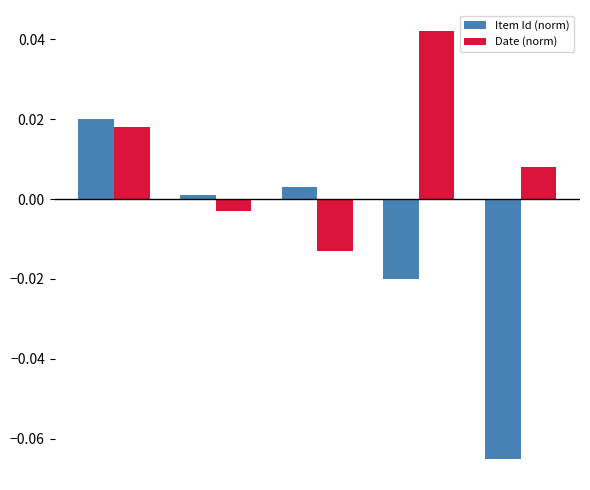

Rank the series by their maximum value, from lowest to highest.

Item Id (norm), Date (norm)